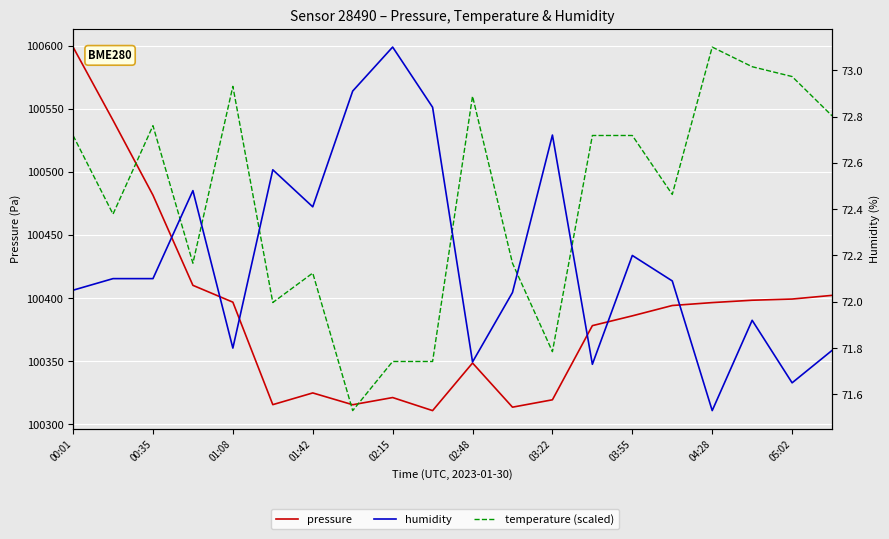

Is it true that pressure equals 157359.6 at 01:08?

False